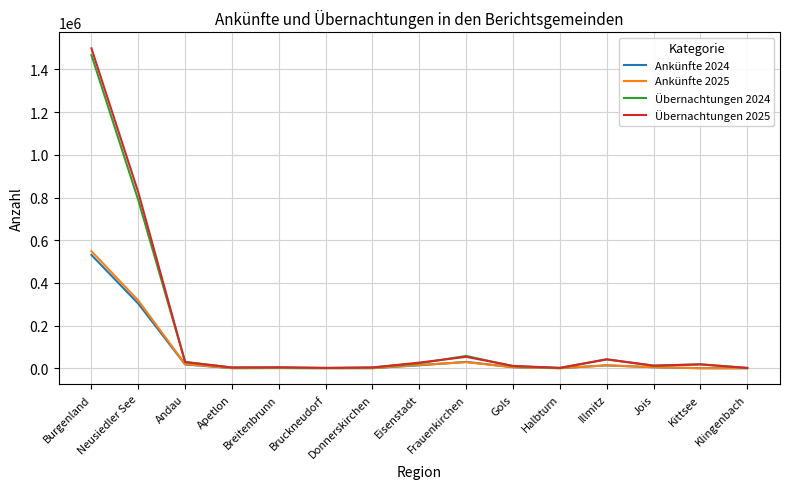

What is the minimum value shown in the chart?

1144